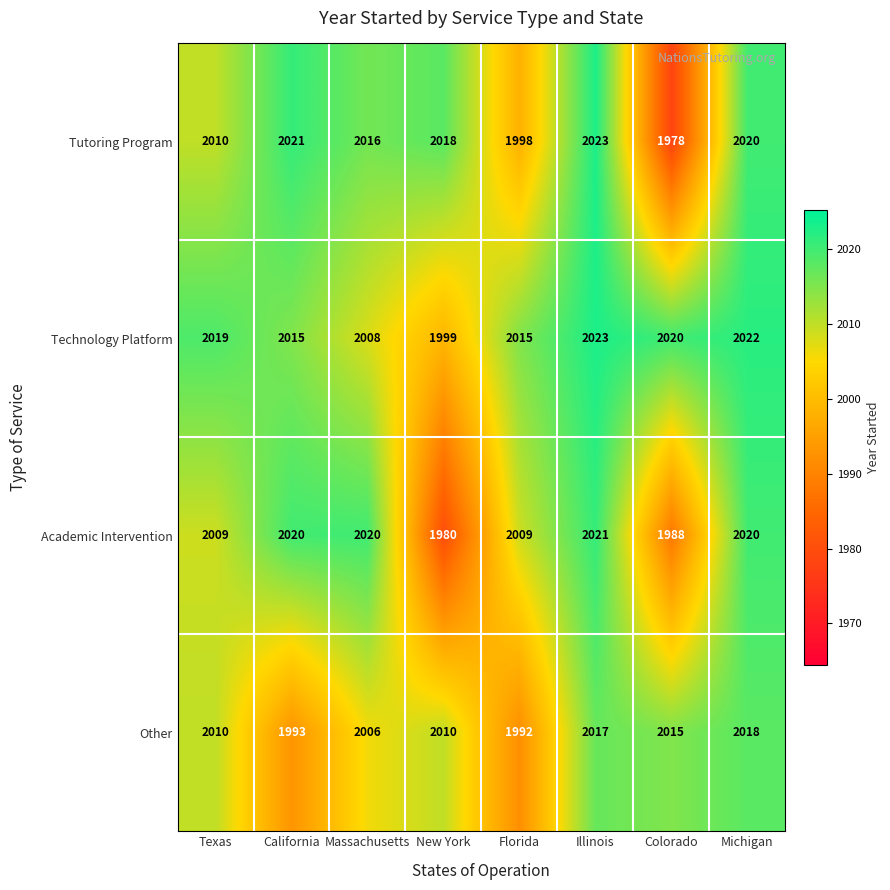

Between Texas and New York, which series saw the biggest shift?

Academic Intervention